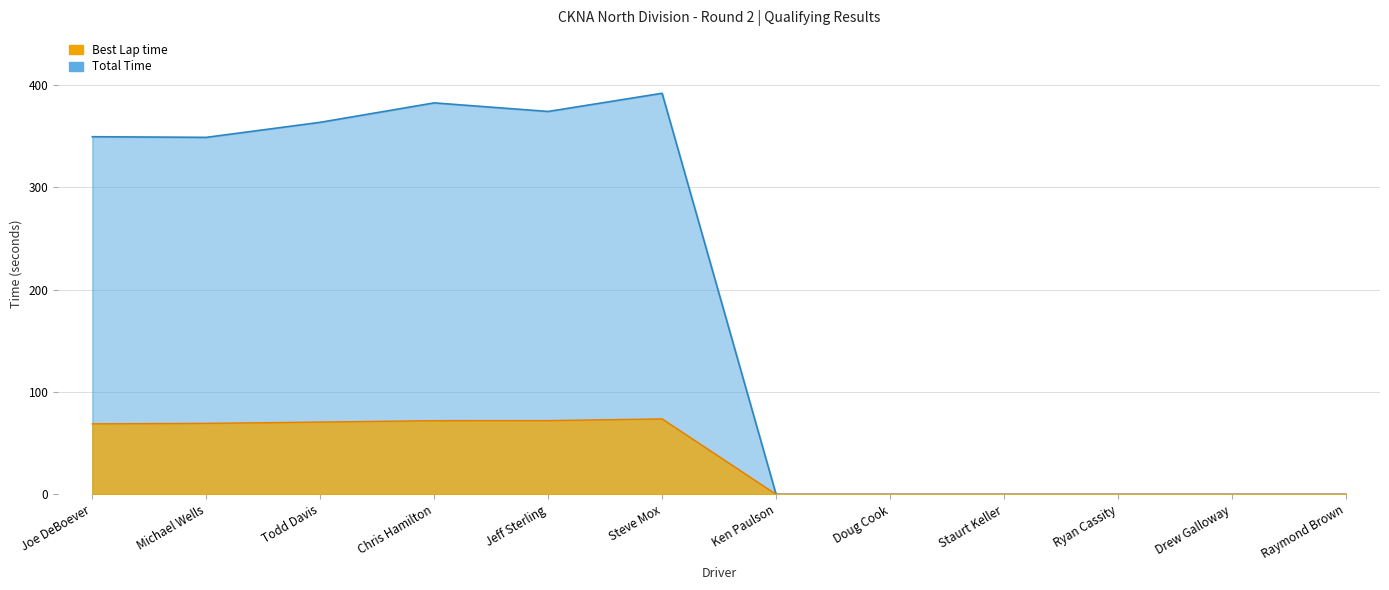

Which has a higher value, Raymond Brown or Michael Wells?

Michael Wells